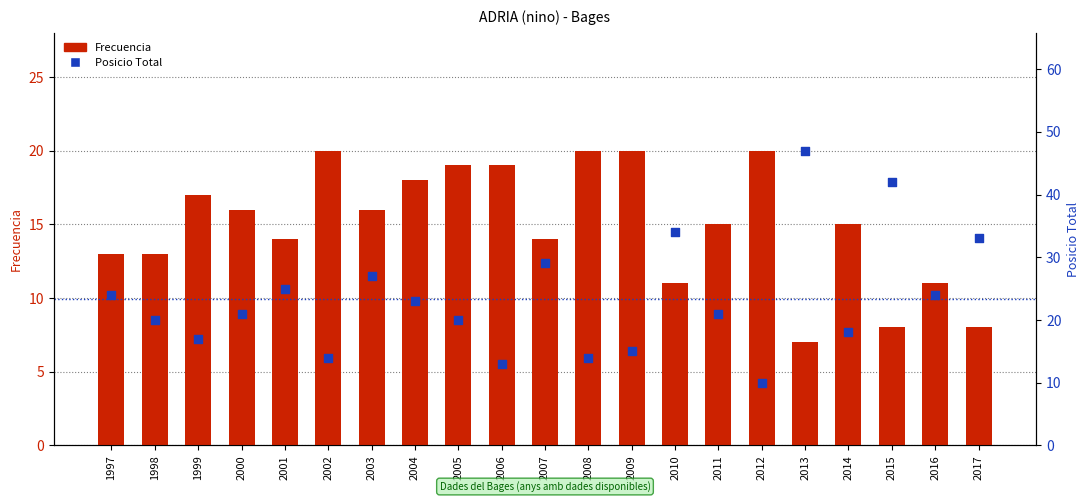

Which series reaches the minimum Y coordinate?

Frecuencia